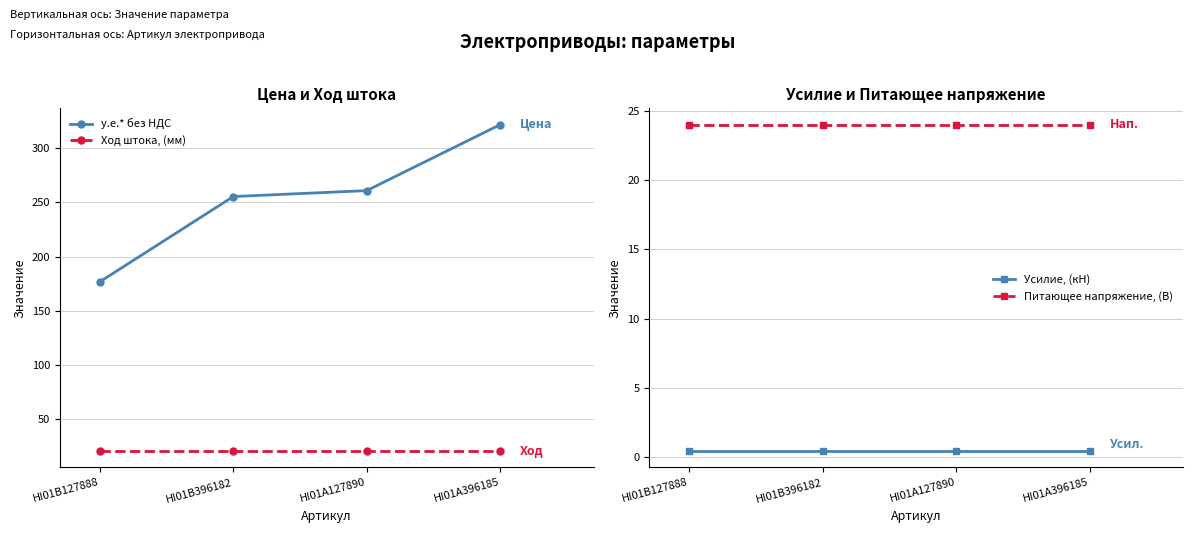

Is the value of у.е.* без НДС at HI01B396182 greater than the value of Ход штока, (мм) at HI01B396182?

Yes